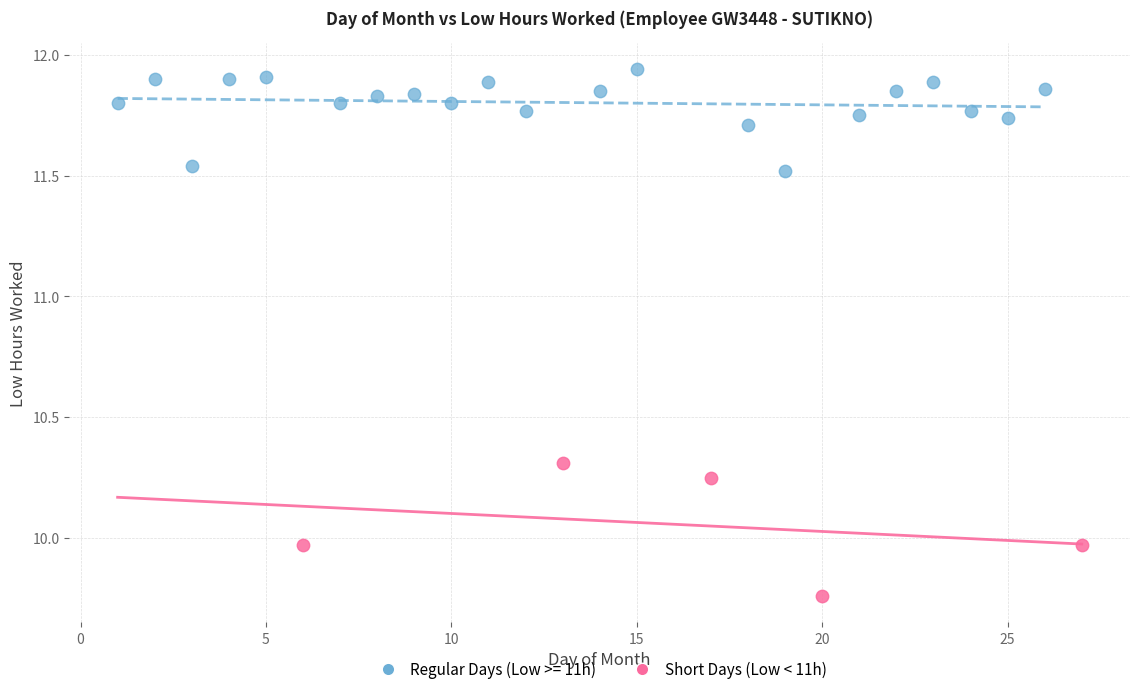

Which series has the widest spread of Y values?

Short Days (Low < 11h)